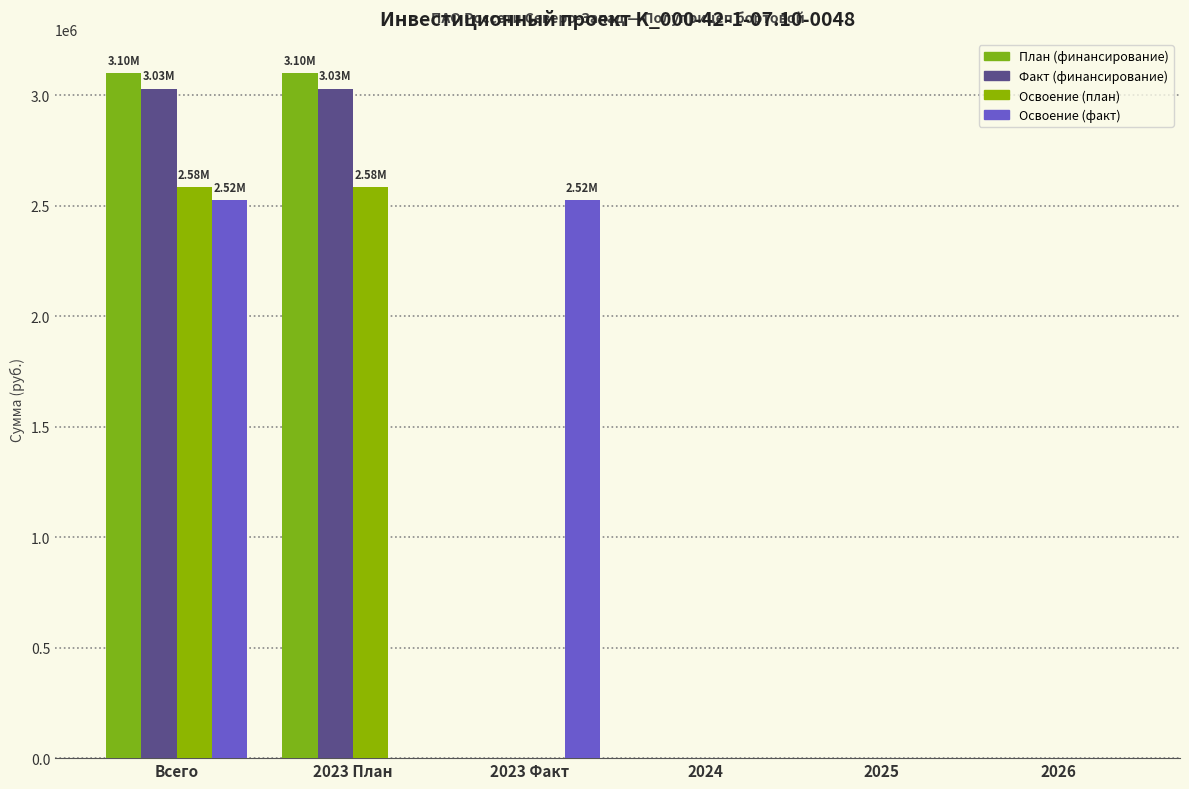

True or false: Освоение (план) has a value of 0 at 2025.

True